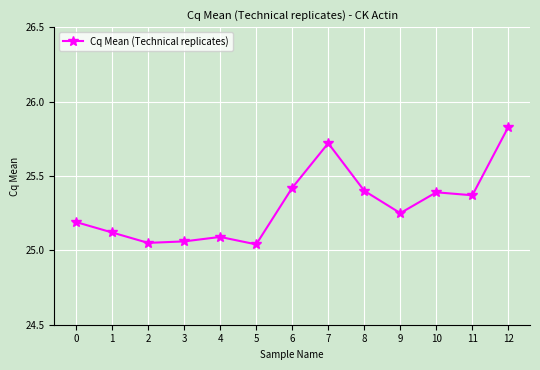

Is it true that the value at 3 is 12.1?

False